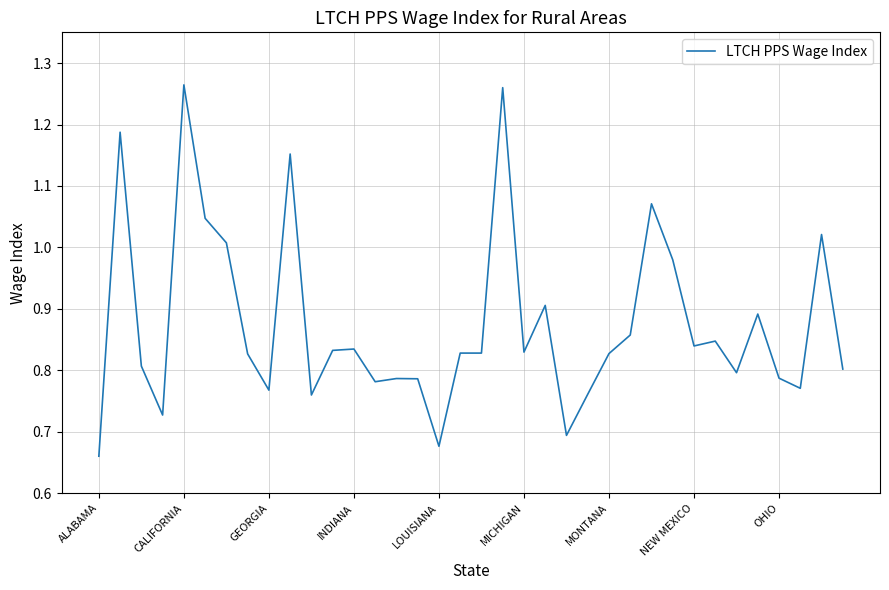

What is the difference between the maximum and minimum values?

0.6